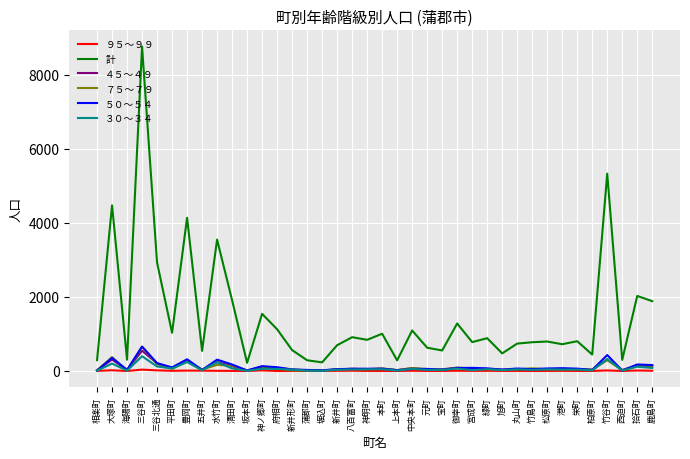

What position from the left is 丸山町?

29